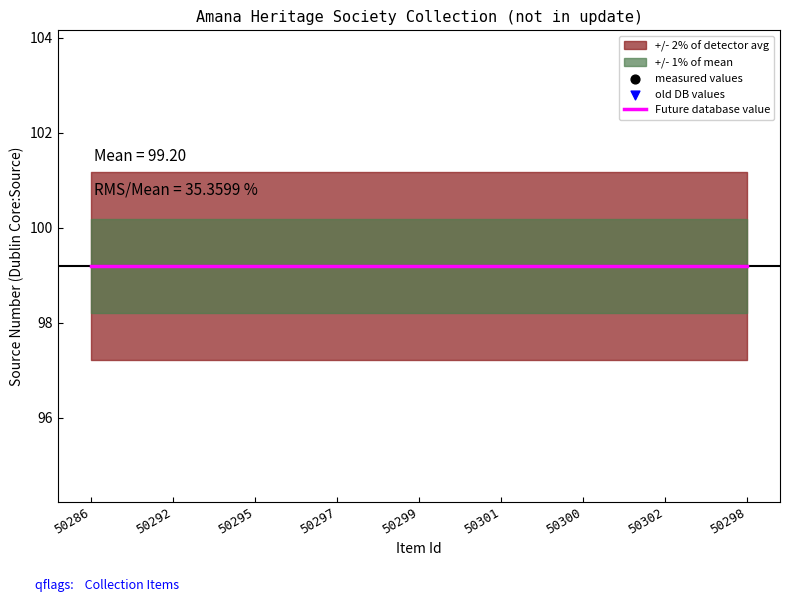

Is the value of old DB values at 50297 greater than the value of Future database value at 50301?

Yes